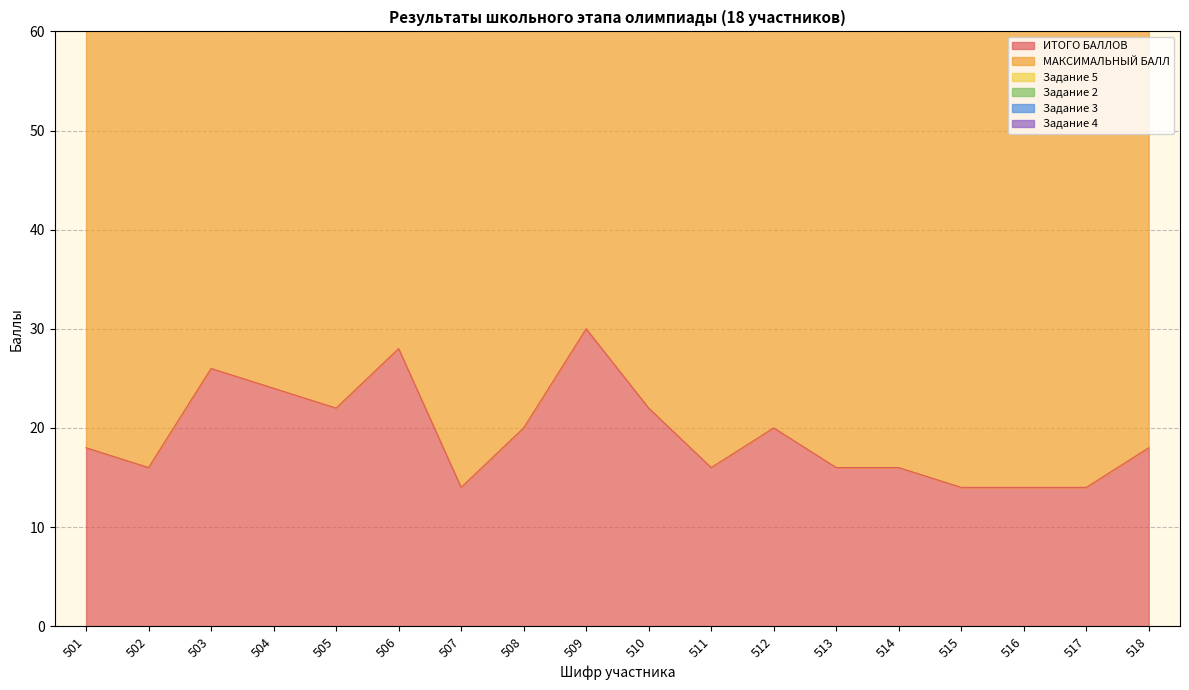

What is the value of the ИТОГО БАЛЛОВ point at the 14th from the left?

16